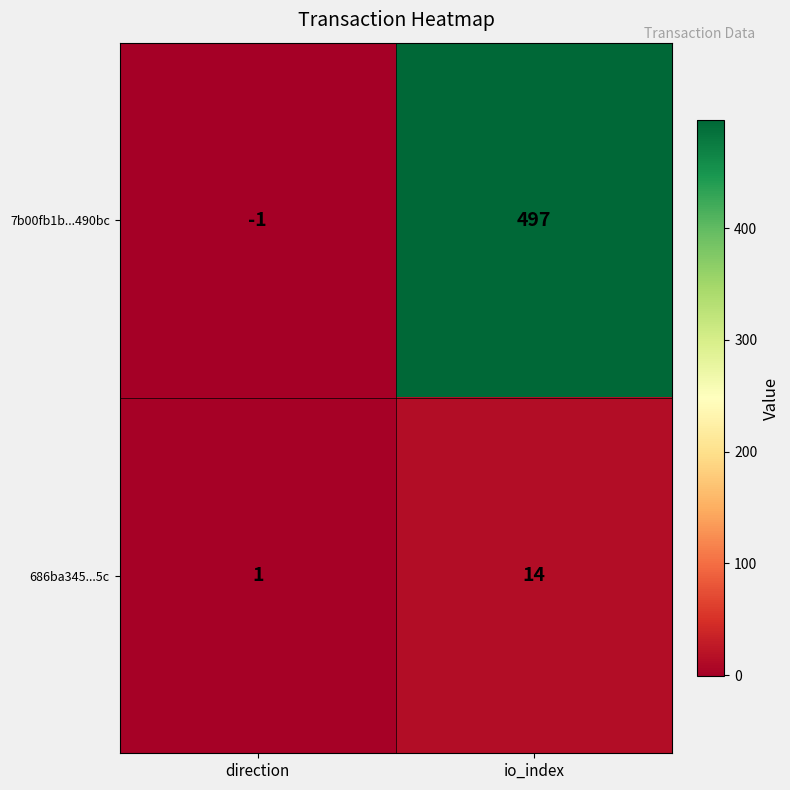

Is it true that 7b00fb1b...490bc equals 744 at io_index?

False